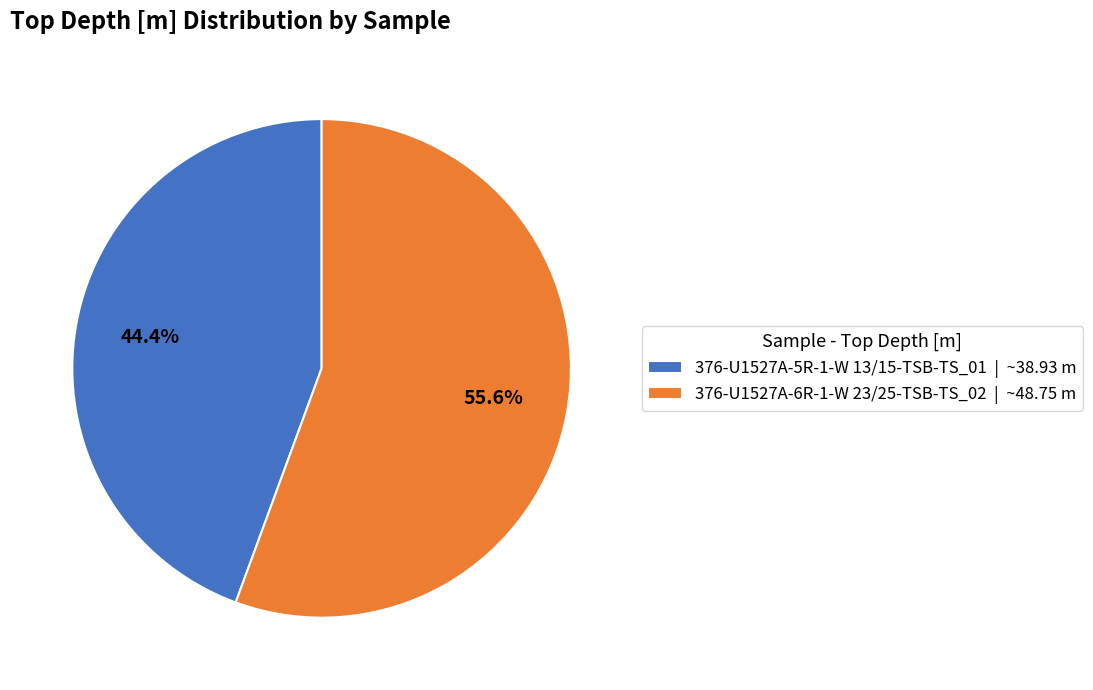

The 376-U1527A-6R-1-W 23/25-TSB-TS_02 slice represents 56% of the pie. True or false?

True